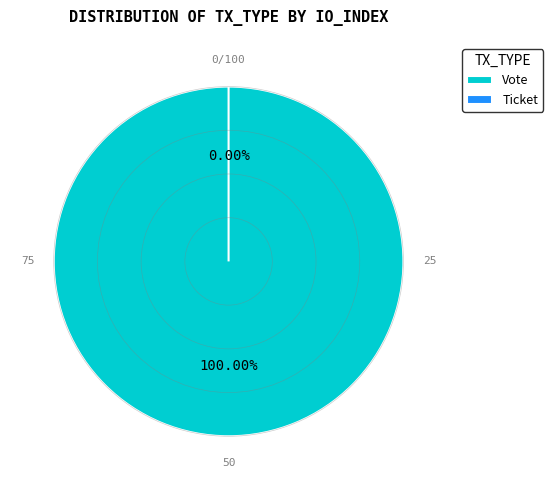

To the nearest percent, what is the combined percentage of Vote and Ticket?

100%